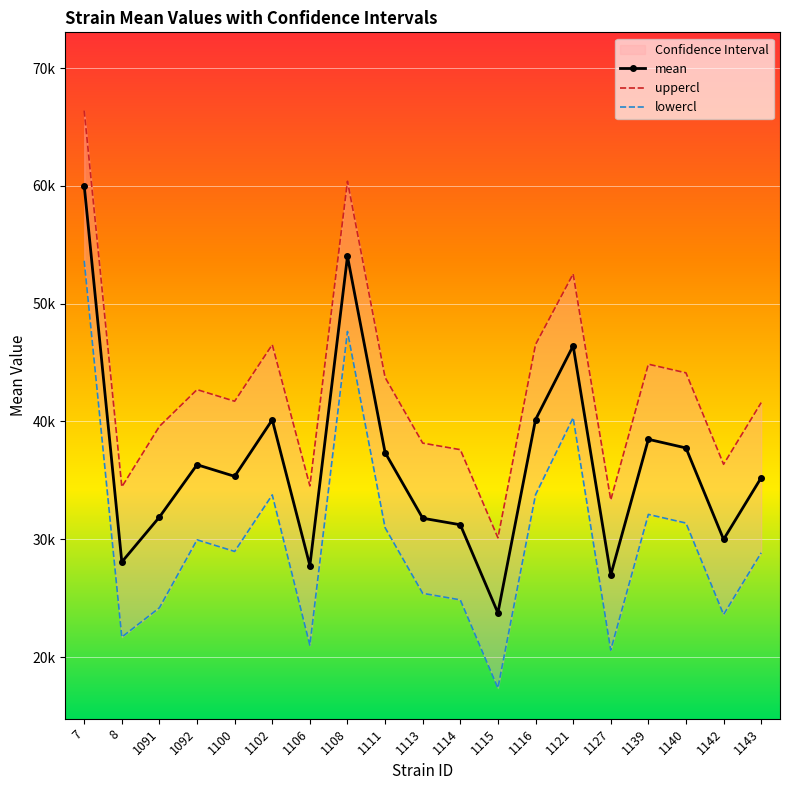

Rank the series by their maximum value, from highest to lowest.

uppercl, mean, lowercl